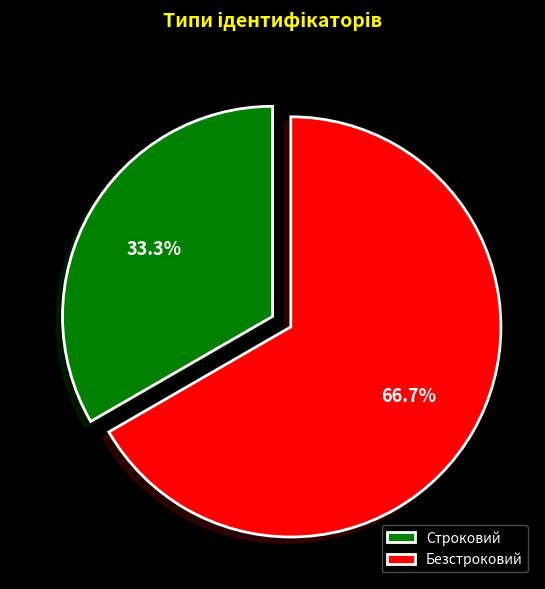

What percentage do Строковий and Безстроковий together represent?

100.0%